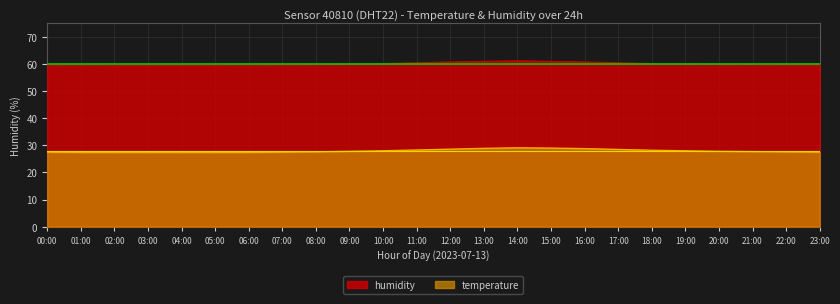

What is the average value of the humidity series?

60.1